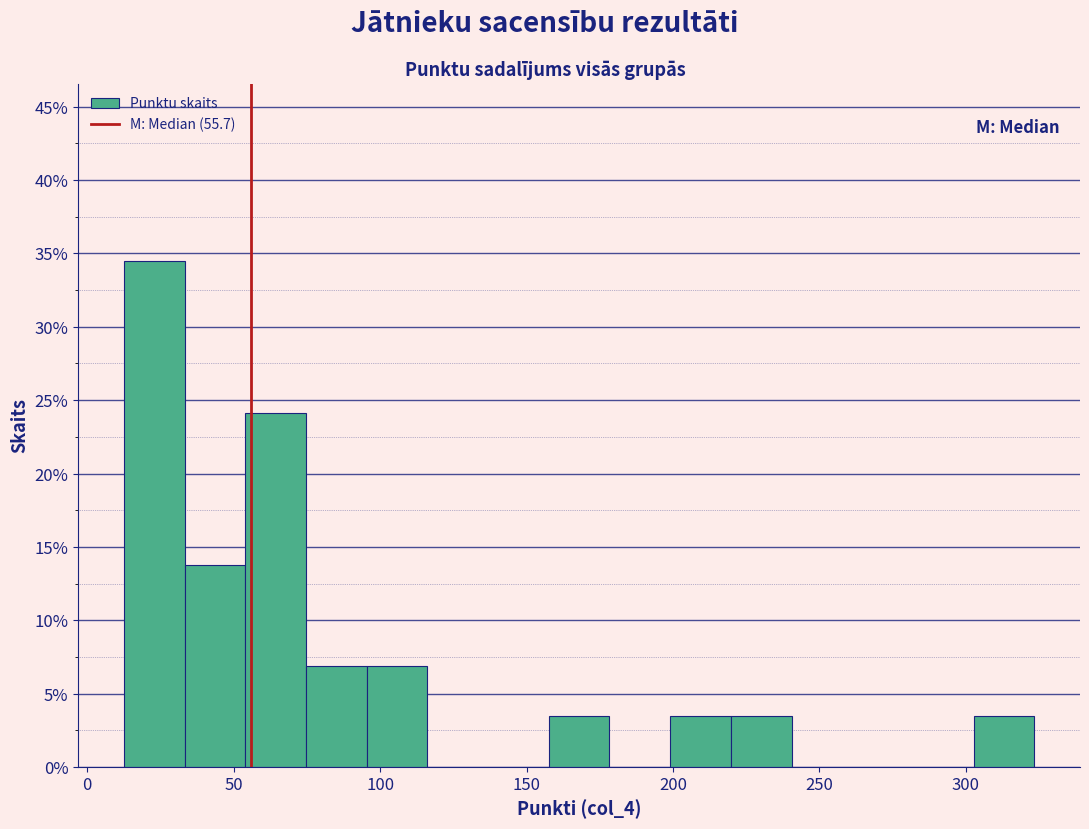

Reading left to right, transcribe this chart: for each bar, give the range it covers on the x-axis and its height. Neither the bar edges nor the heights are printed on the chart, so give them approximately, as read against the axes.

10 to 35: 34.5
35 to 55: 14.0
55 to 75: 24.0
75 to 95: 7.0
95 to 115: 7.0
115 to 135: 0
135 to 160: 0
160 to 180: 3.5
180 to 200: 0
200 to 220: 3.5
220 to 240: 3.5
240 to 260: 0
260 to 280: 0
280 to 305: 0
305 to 325: 3.5